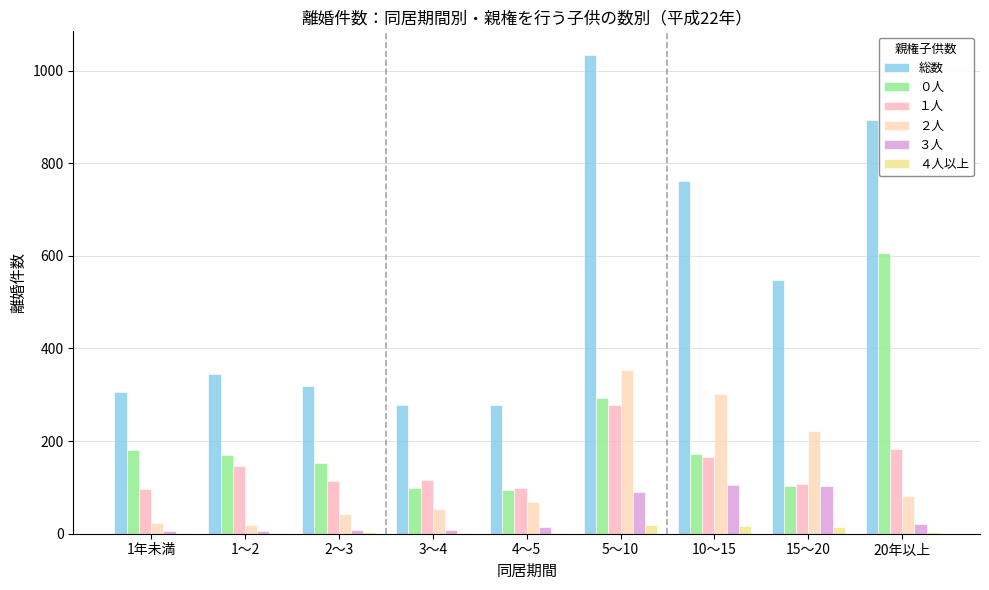

At which label does ３人 first exceed 14?

5～10